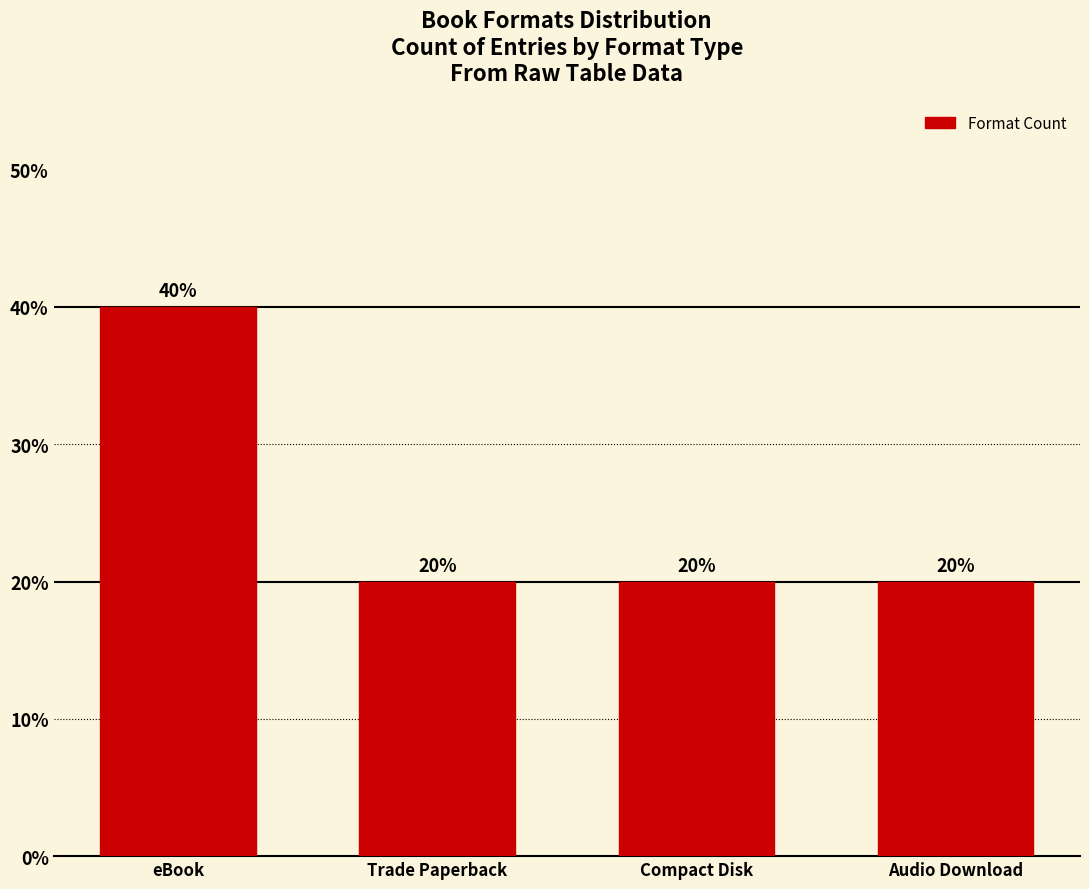

Reading left to right, extract all data points from this chart.

eBook=40	Trade Paperback=20	Compact Disk=20	Audio Download=20